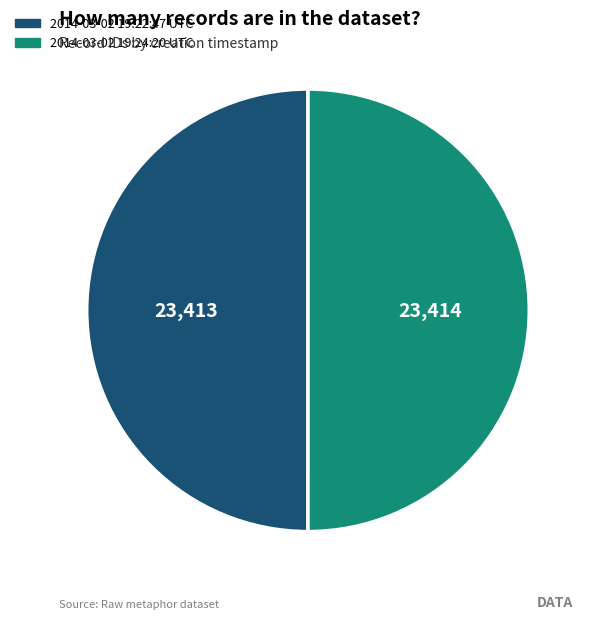

Is it true that 2014-03-02 19:24:20 UTC is 60% of the pie?

False